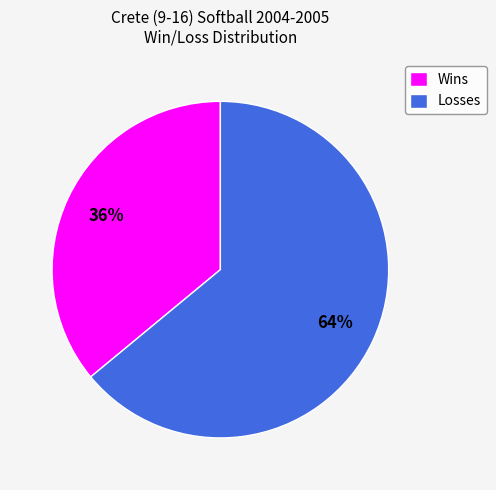

Is the sum of Wins and Losses greater than half?

Yes